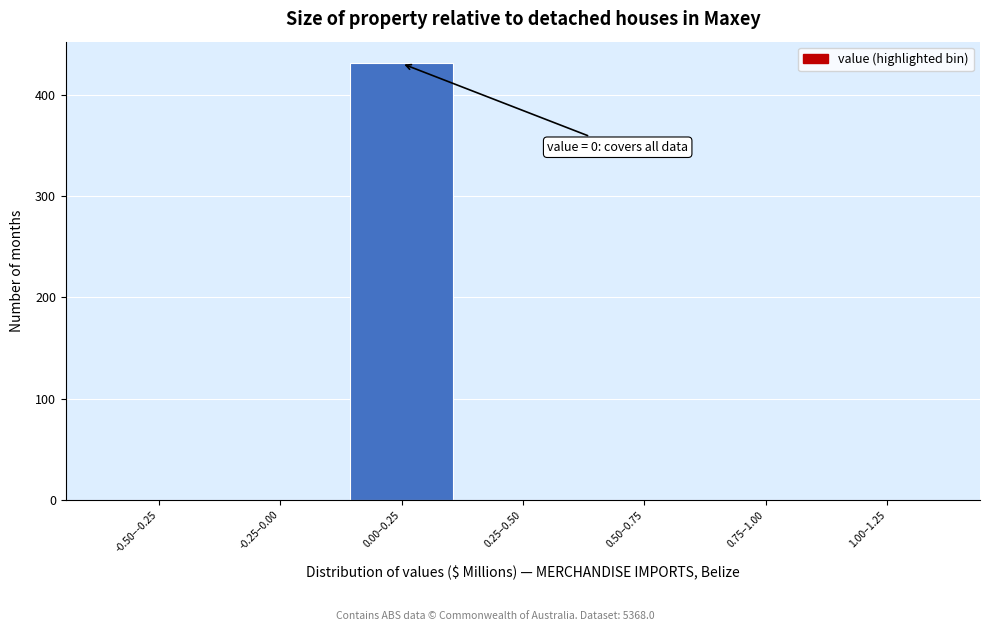

Reading left to right, transcribe all the data shown in this chart.

-0.50–-0.25=0	-0.25–0.00=0	0.00–0.25=431	0.25–0.50=0	0.50–0.75=0	0.75–1.00=0	1.00–1.25=0